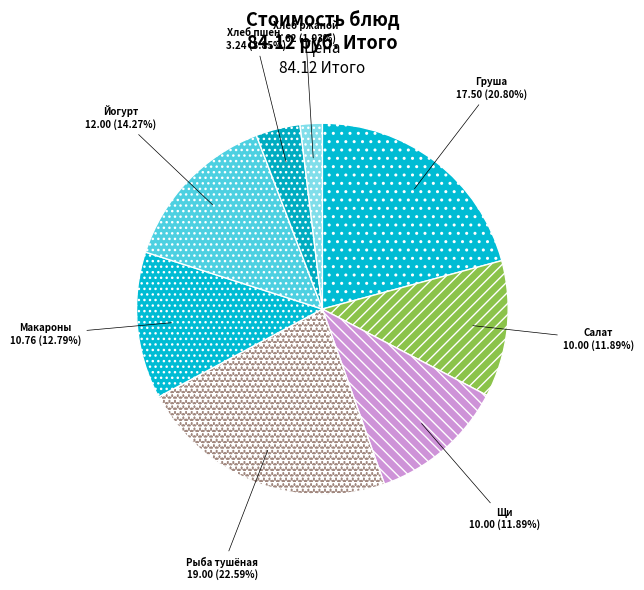

True or false: Хлеб ржаной accounts for 2% of the total.

True